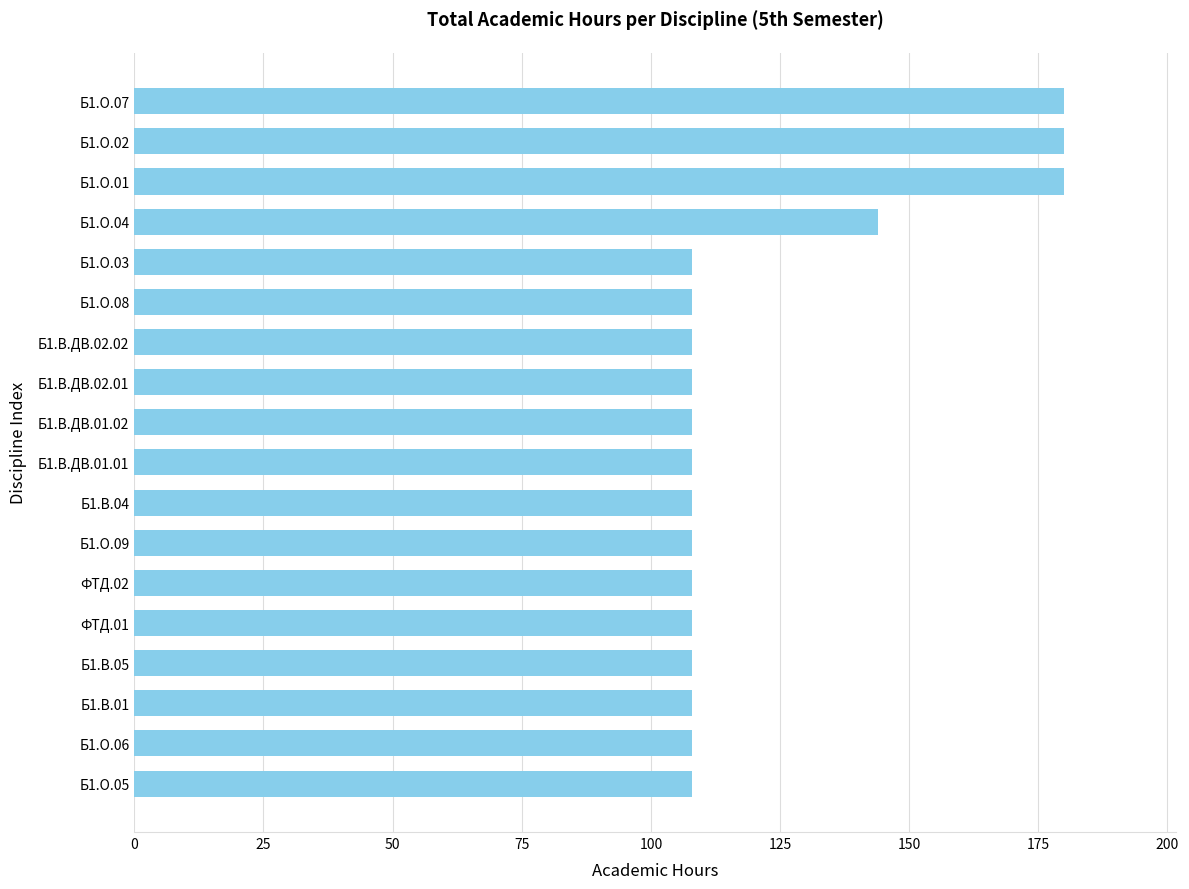

Is it true that the value at ФТД.02 is 185?

False